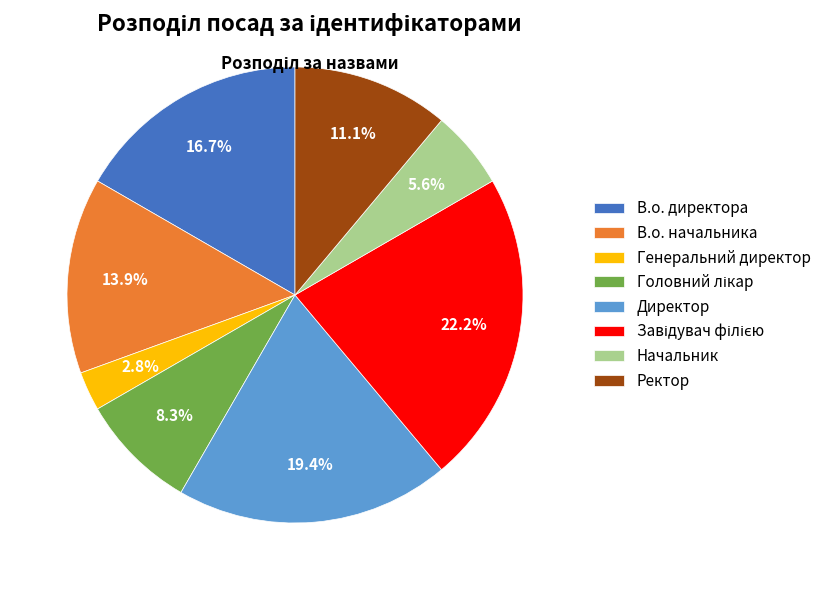

True or false: Директор accounts for 33% of the total.

False